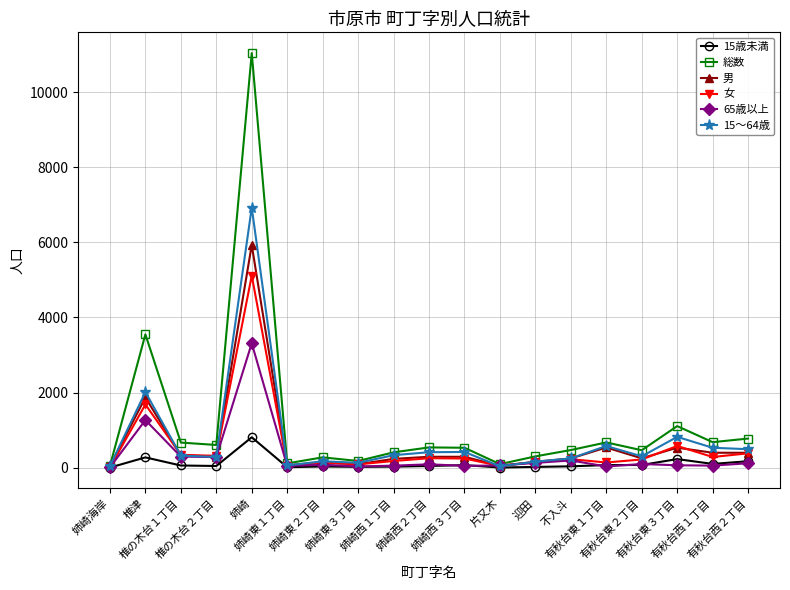

List the series in order of their peak value, highest first.

総数, 15～64歳, 男, 女, 65歳以上, 15歳未満